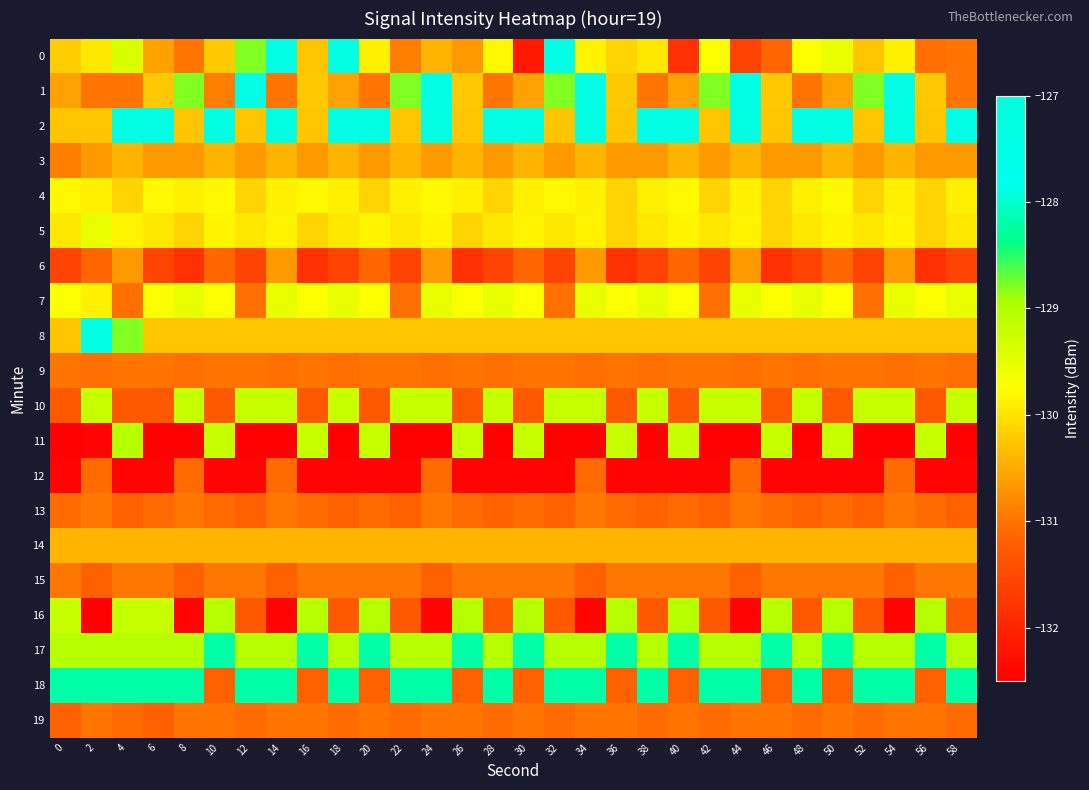

Reading left to right, extract all data points from this chart.

0: 0=-130.2	2=-130.0	4=-129.4	6=-130.6	8=-131.0	10=-130.2	12=-128.8	14=-127.4	16=-130.3	18=-127.3	20=-129.9	22=-130.9	24=-130.4	26=-130.7	28=-129.8	30=-132.2	32=-127.5	34=-129.9	36=-130.1	38=-130.0	40=-131.8	42=-129.7	44=-131.6	46=-131.1	48=-129.7	50=-129.6	52=-130.3	54=-129.9	56=-131.0	58=-131.0
1: 0=-130.6	2=-131.0	4=-131.0	6=-130.2	8=-128.8	10=-130.9	12=-127.4	14=-131.0	16=-130.2	18=-130.6	20=-131.0	22=-128.8	24=-127.4	26=-130.2	28=-131.0	30=-130.6	32=-128.8	34=-127.4	36=-130.2	38=-131.0	40=-130.6	42=-128.8	44=-127.4	46=-130.2	48=-131.0	50=-130.6	52=-128.8	54=-127.4	56=-130.2	58=-131.0
2: 0=-130.3	2=-130.3	4=-127.3	6=-127.4	8=-130.3	10=-127.3	12=-130.3	14=-127.3	16=-130.3	18=-127.4	20=-127.3	22=-130.3	24=-127.3	26=-130.3	28=-127.4	30=-127.3	32=-130.3	34=-127.3	36=-130.3	38=-127.4	40=-127.3	42=-130.3	44=-127.3	46=-130.3	48=-127.4	50=-127.3	52=-130.3	54=-127.3	56=-130.3	58=-127.4
3: 0=-130.9	2=-130.7	4=-130.4	6=-130.7	8=-130.7	10=-130.4	12=-130.7	14=-130.4	16=-130.7	18=-130.4	20=-130.7	22=-130.4	24=-130.7	26=-130.4	28=-130.7	30=-130.4	32=-130.7	34=-130.4	36=-130.7	38=-130.7	40=-130.4	42=-130.7	44=-130.4	46=-130.7	48=-130.7	50=-130.4	52=-130.7	54=-130.4	56=-130.7	58=-130.7
4: 0=-129.8	2=-129.9	4=-130.1	6=-129.8	8=-129.9	10=-129.8	12=-130.1	14=-129.9	16=-129.8	18=-129.9	20=-130.1	22=-129.9	24=-129.8	26=-129.9	28=-130.1	30=-129.9	32=-129.8	34=-129.9	36=-130.1	38=-129.9	40=-129.8	42=-130.1	44=-129.9	46=-130.1	48=-129.9	50=-129.8	52=-130.1	54=-129.9	56=-130.1	58=-129.9
5: 0=-130.0	2=-129.6	4=-129.9	6=-130.0	8=-130.1	10=-129.9	12=-130.0	14=-129.9	16=-130.1	18=-130.0	20=-129.9	22=-130.0	24=-129.9	26=-130.1	28=-130.0	30=-129.9	32=-130.0	34=-129.9	36=-130.1	38=-130.0	40=-129.9	42=-130.0	44=-129.9	46=-130.1	48=-130.0	50=-129.9	52=-130.0	54=-129.9	56=-130.1	58=-130.0
6: 0=-131.6	2=-131.1	4=-130.7	6=-131.6	8=-131.8	10=-131.1	12=-131.6	14=-130.7	16=-131.8	18=-131.6	20=-131.1	22=-131.6	24=-130.7	26=-131.8	28=-131.6	30=-131.1	32=-131.6	34=-130.7	36=-131.8	38=-131.6	40=-131.1	42=-131.6	44=-130.7	46=-131.8	48=-131.6	50=-131.1	52=-131.6	54=-130.7	56=-131.8	58=-131.6
7: 0=-129.7	2=-129.9	4=-131.0	6=-129.7	8=-129.6	10=-129.7	12=-131.0	14=-129.6	16=-129.7	18=-129.6	20=-129.7	22=-131.0	24=-129.6	26=-129.7	28=-129.6	30=-129.7	32=-131.0	34=-129.6	36=-129.7	38=-129.6	40=-129.7	42=-131.0	44=-129.6	46=-129.7	48=-129.6	50=-129.7	52=-131.0	54=-129.6	56=-129.7	58=-129.6
8: 0=-130.3	2=-127.4	4=-128.8	6=-130.3	8=-130.3	10=-130.3	12=-130.3	14=-130.3	16=-130.3	18=-130.3	20=-130.3	22=-130.3	24=-130.3	26=-130.3	28=-130.3	30=-130.3	32=-130.3	34=-130.3	36=-130.3	38=-130.3	40=-130.3	42=-130.3	44=-130.3	46=-130.3	48=-130.3	50=-130.3	52=-130.3	54=-130.3	56=-130.3	58=-130.3
9: 0=-131.0	2=-131.0	4=-131.0	6=-131.0	8=-131.0	10=-131.0	12=-131.0	14=-131.0	16=-131.0	18=-131.0	20=-131.0	22=-131.0	24=-131.0	26=-131.0	28=-131.0	30=-131.0	32=-131.0	34=-131.0	36=-131.0	38=-131.0	40=-131.0	42=-131.0	44=-131.0	46=-131.0	48=-131.0	50=-131.0	52=-131.0	54=-131.0	56=-131.0	58=-131.0
10: 0=-131.3	2=-129.2	4=-131.3	6=-131.3	8=-129.2	10=-131.3	12=-129.2	14=-129.2	16=-131.3	18=-129.2	20=-131.3	22=-129.2	24=-129.2	26=-131.3	28=-129.2	30=-131.3	32=-129.2	34=-129.2	36=-131.3	38=-129.2	40=-131.3	42=-129.2	44=-129.2	46=-131.3	48=-129.2	50=-131.3	52=-129.2	54=-129.2	56=-131.3	58=-129.2
11: 0=-132.5	2=-132.4	4=-129.1	6=-132.5	8=-132.5	10=-129.2	12=-132.5	14=-132.5	16=-129.2	18=-132.5	20=-129.2	22=-132.5	24=-132.5	26=-129.2	28=-132.5	30=-129.2	32=-132.5	34=-132.5	36=-129.2	38=-132.5	40=-129.2	42=-132.5	44=-132.5	46=-129.2	48=-132.5	50=-129.2	52=-132.5	54=-132.5	56=-129.2	58=-132.5
12: 0=-132.4	2=-131.1	4=-132.4	6=-132.4	8=-131.1	10=-132.4	12=-132.4	14=-131.1	16=-132.4	18=-132.4	20=-132.4	22=-132.4	24=-131.1	26=-132.4	28=-132.4	30=-132.4	32=-132.4	34=-131.1	36=-132.4	38=-132.4	40=-132.4	42=-132.4	44=-131.1	46=-132.4	48=-132.4	50=-132.4	52=-132.4	54=-131.1	56=-132.4	58=-132.4
13: 0=-131.1	2=-131.0	4=-131.2	6=-131.1	8=-131.0	10=-131.1	12=-131.2	14=-131.0	16=-131.1	18=-131.2	20=-131.1	22=-131.2	24=-131.0	26=-131.1	28=-131.2	30=-131.1	32=-131.2	34=-131.0	36=-131.1	38=-131.2	40=-131.1	42=-131.2	44=-131.0	46=-131.1	48=-131.2	50=-131.1	52=-131.2	54=-131.0	56=-131.1	58=-131.2
14: 0=-130.4	2=-130.4	4=-130.4	6=-130.4	8=-130.4	10=-130.4	12=-130.4	14=-130.4	16=-130.4	18=-130.4	20=-130.4	22=-130.4	24=-130.4	26=-130.4	28=-130.4	30=-130.4	32=-130.4	34=-130.4	36=-130.4	38=-130.4	40=-130.4	42=-130.4	44=-130.4	46=-130.4	48=-130.4	50=-130.4	52=-130.4	54=-130.4	56=-130.4	58=-130.4
15: 0=-131.0	2=-131.2	4=-131.0	6=-131.0	8=-131.2	10=-131.0	12=-131.0	14=-131.2	16=-131.0	18=-131.0	20=-131.0	22=-131.0	24=-131.2	26=-131.0	28=-131.0	30=-131.0	32=-131.0	34=-131.2	36=-131.0	38=-131.0	40=-131.0	42=-131.0	44=-131.2	46=-131.0	48=-131.0	50=-131.0	52=-131.0	54=-131.2	56=-131.0	58=-131.0
16: 0=-129.2	2=-132.5	4=-129.2	6=-129.2	8=-132.4	10=-129.1	12=-131.3	14=-132.4	16=-129.1	18=-131.3	20=-129.1	22=-131.3	24=-132.4	26=-129.1	28=-131.3	30=-129.1	32=-131.3	34=-132.4	36=-129.1	38=-131.3	40=-129.1	42=-131.3	44=-132.4	46=-129.1	48=-131.3	50=-129.1	52=-131.3	54=-132.4	56=-129.1	58=-131.3
17: 0=-129.1	2=-129.1	4=-129.1	6=-129.1	8=-129.1	10=-128.2	12=-129.1	14=-129.1	16=-128.2	18=-129.1	20=-128.2	22=-129.1	24=-129.1	26=-128.2	28=-129.1	30=-128.2	32=-129.1	34=-129.1	36=-128.2	38=-129.1	40=-128.2	42=-129.1	44=-129.1	46=-128.2	48=-129.1	50=-128.2	52=-129.1	54=-129.1	56=-128.2	58=-129.1
18: 0=-128.2	2=-128.2	4=-128.2	6=-128.2	8=-128.2	10=-131.2	12=-128.2	14=-128.2	16=-131.2	18=-128.2	20=-131.2	22=-128.2	24=-128.2	26=-131.2	28=-128.2	30=-131.2	32=-128.2	34=-128.2	36=-131.2	38=-128.2	40=-131.2	42=-128.2	44=-128.2	46=-131.2	48=-128.2	50=-131.2	52=-128.2	54=-128.2	56=-131.2	58=-128.2
19: 0=-131.2	2=-131.0	4=-131.1	6=-131.2	8=-131.0	10=-131.0	12=-131.1	14=-131.0	16=-131.0	18=-131.1	20=-131.0	22=-131.1	24=-131.0	26=-131.0	28=-131.1	30=-131.0	32=-131.1	34=-131.0	36=-131.0	38=-131.1	40=-131.0	42=-131.1	44=-131.0	46=-131.0	48=-131.1	50=-131.0	52=-131.1	54=-131.0	56=-131.0	58=-131.1